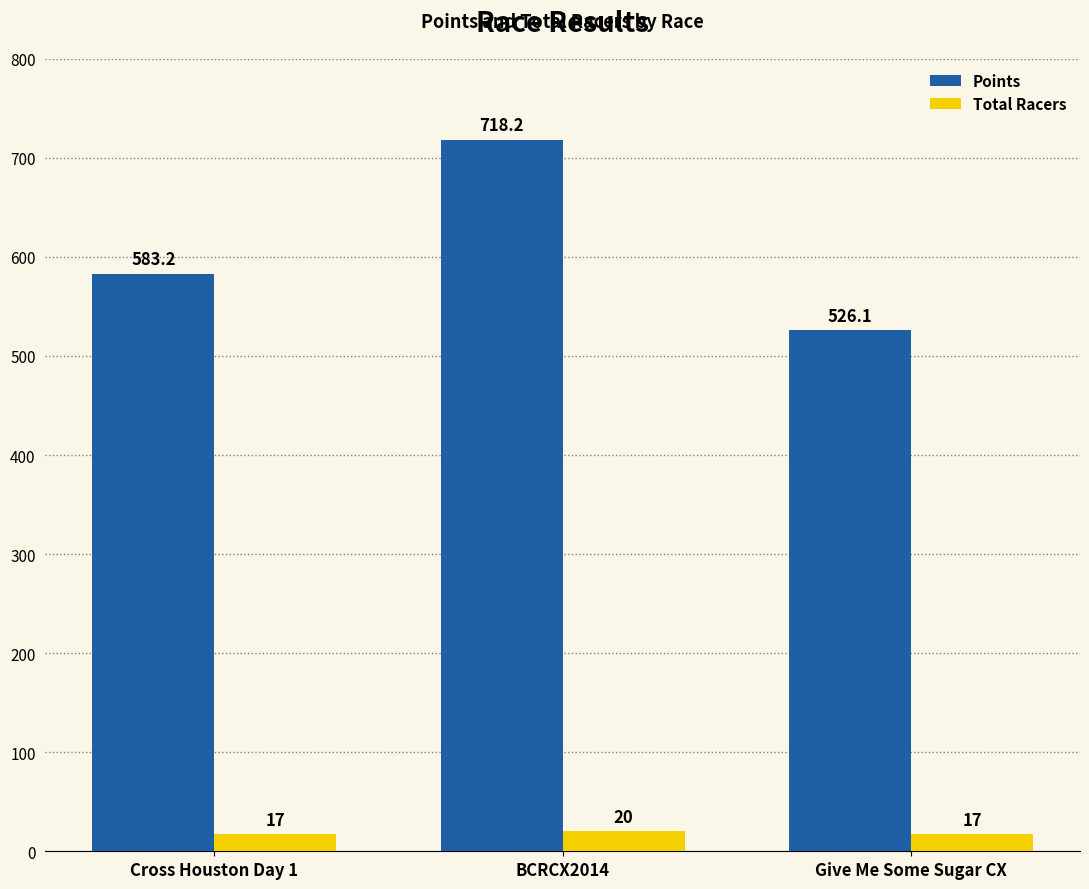

What is the total value across all series at Cross Houston Day 1?

600.2